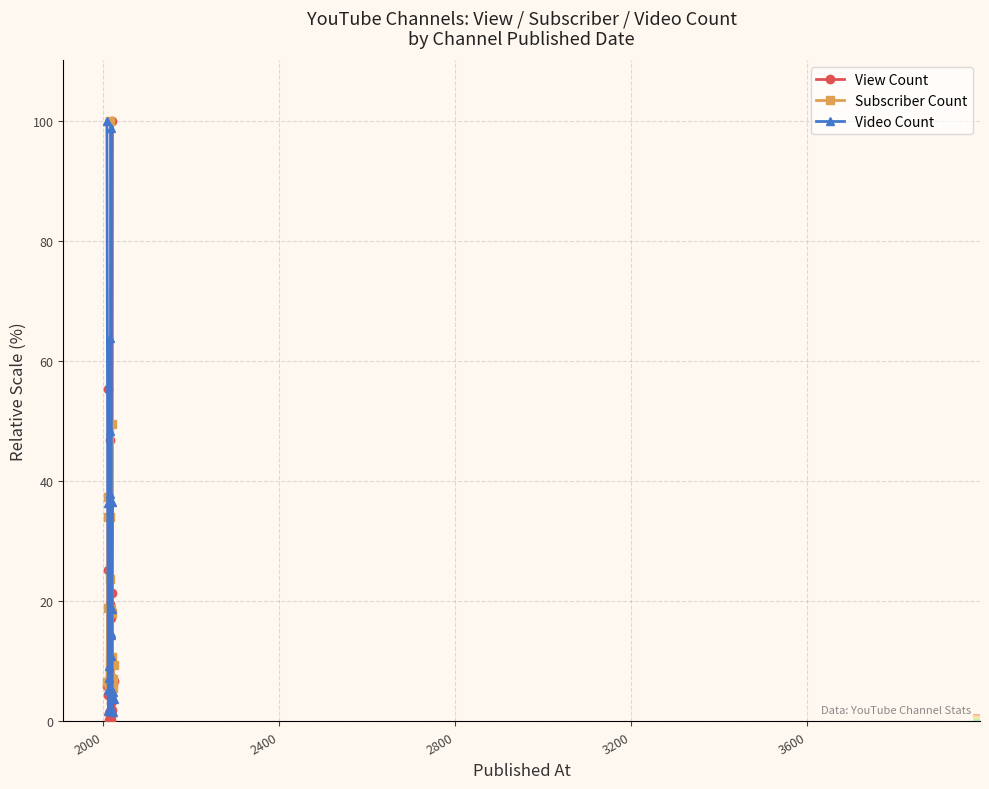

List the series in order of their peak value, lowest first.

View Count, Subscriber Count, Video Count